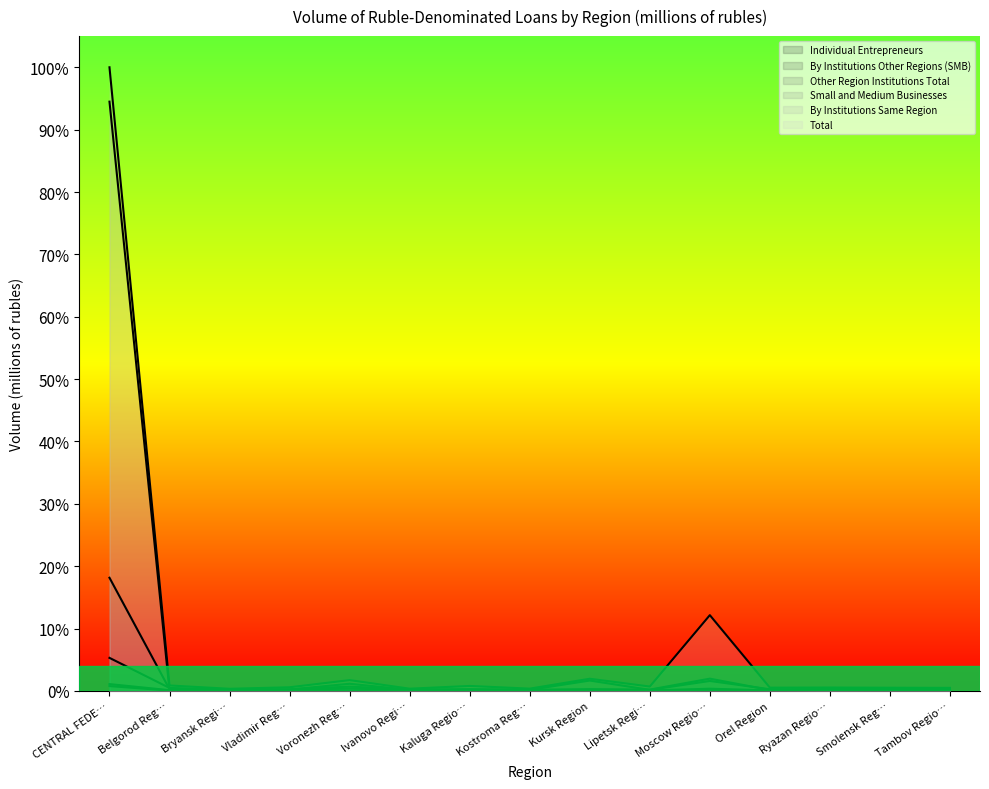

What is the label of the 1st point from the left?

CENTRAL FEDE…